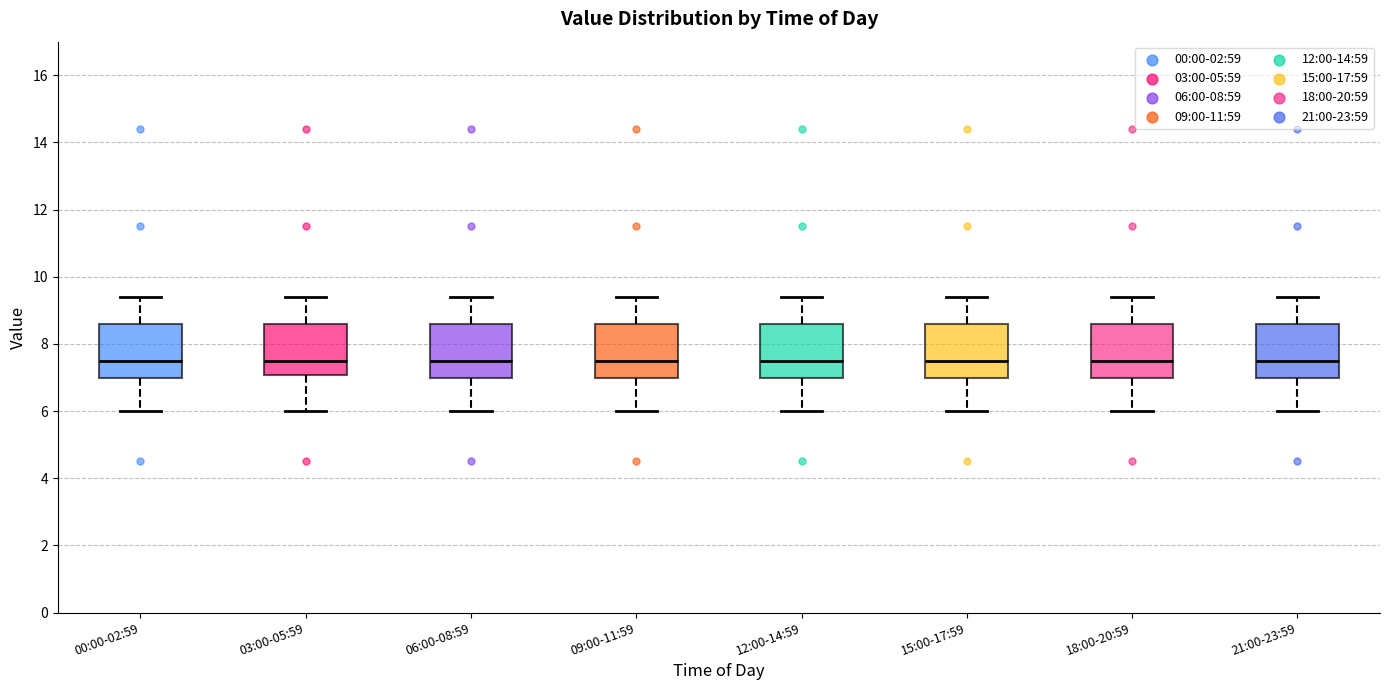

Reading left to right, read every box against the y-axis: the position of its median line, the range the box covers, and the ends of its whiskers. The values are not printed on the chart, so give them approximately, as read against the axis.

00:00-02:59: median 7.6, box 7.0 to 8.6, whiskers 6.0 to 9.4
03:00-05:59: median 7.6, box 7.0 to 8.6, whiskers 6.0 to 9.4
06:00-08:59: median 7.6, box 7.0 to 8.6, whiskers 6.0 to 9.4
09:00-11:59: median 7.6, box 7.0 to 8.6, whiskers 6.0 to 9.4
12:00-14:59: median 7.6, box 7.0 to 8.6, whiskers 6.0 to 9.4
15:00-17:59: median 7.6, box 7.0 to 8.6, whiskers 6.0 to 9.4
18:00-20:59: median 7.6, box 7.0 to 8.6, whiskers 6.0 to 9.4
21:00-23:59: median 7.6, box 7.0 to 8.6, whiskers 6.0 to 9.4